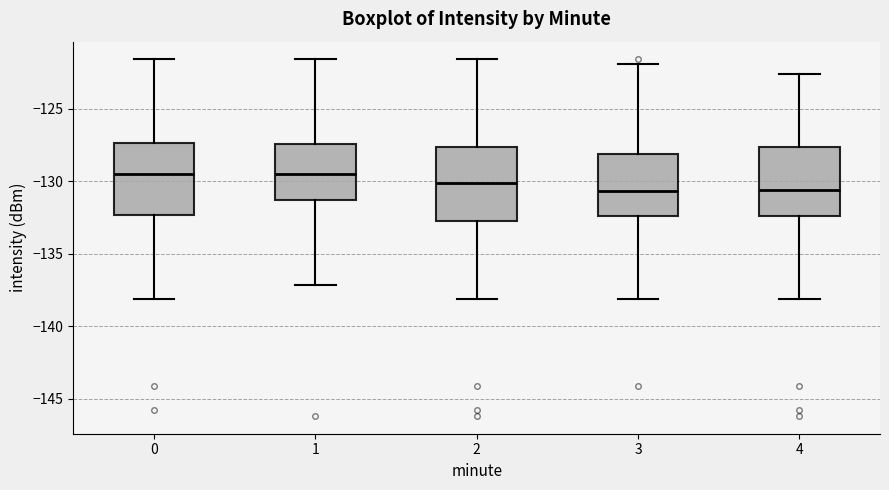

Reading left to right, read every box against the y-axis: the position of its median line, the range the box covers, and the ends of its whiskers. The values are not printed on the chart, so give them approximately, as read against the axis.

0: median -129.5, box -132.5 to -127.5, whiskers -138.0 to -121.5
1: median -129.5, box -131.5 to -127.5, whiskers -137.0 to -121.5
2: median -130.0, box -132.5 to -127.5, whiskers -138.0 to -121.5
3: median -130.5, box -132.5 to -128.0, whiskers -138.0 to -122.0
4: median -130.5, box -132.5 to -127.5, whiskers -138.0 to -122.5